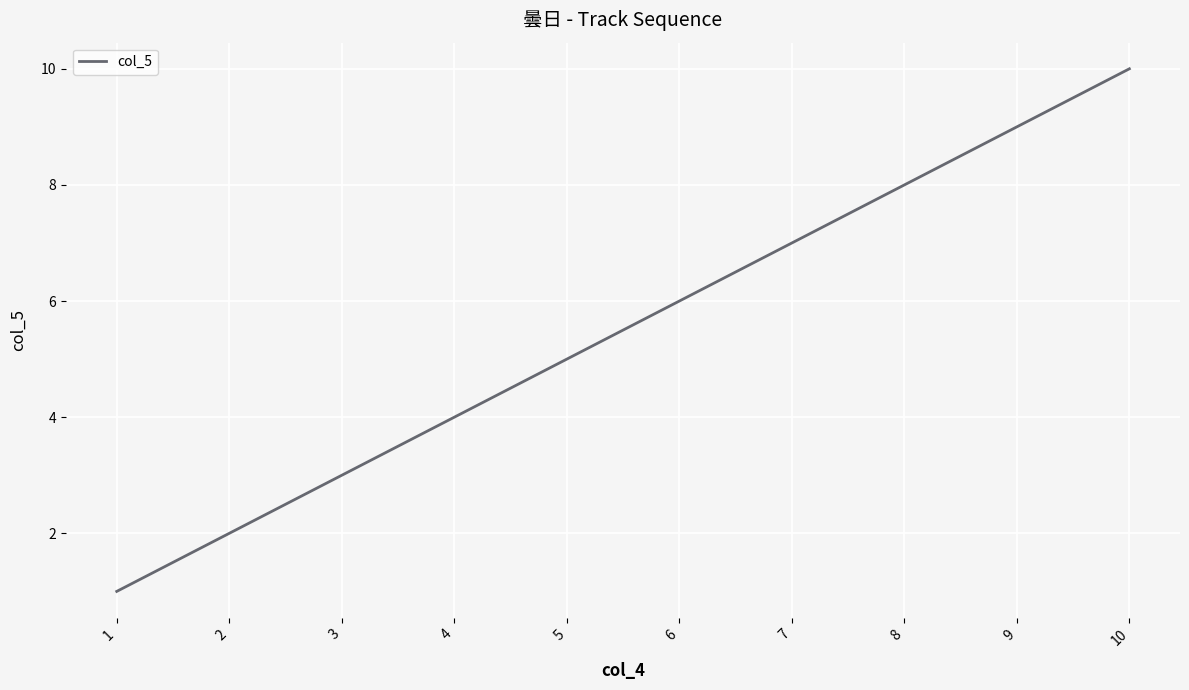

What is the ratio of the value at 1 to the value at 5?

0.2